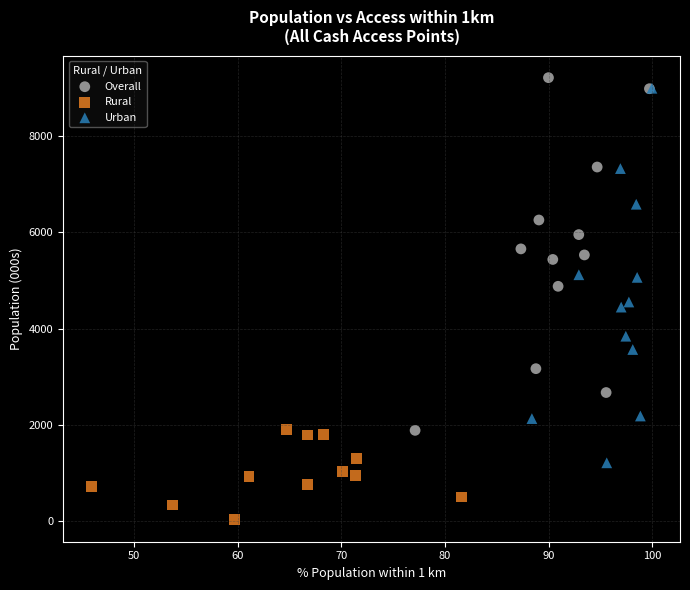

Which series reaches the maximum Y coordinate?

Overall